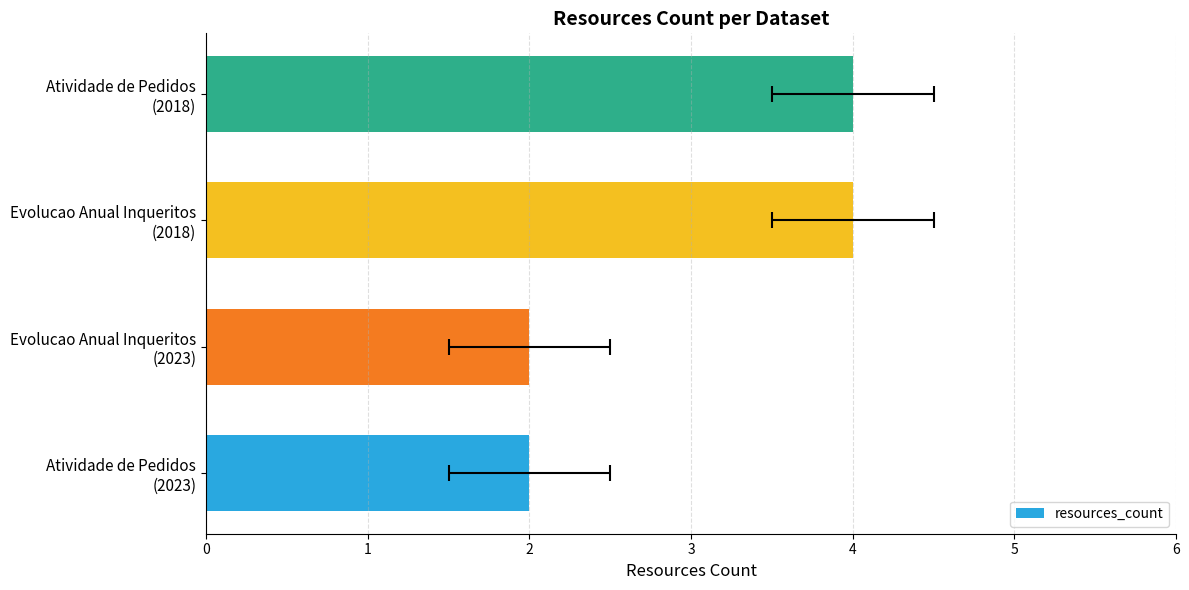

Rank the categories by value from highest to lowest.

Evolucao Anual Inqueritos (2018), Atividade de Pedidos (2018), Atividade de Pedidos (2023), Evolucao Anual Inqueritos (2023)